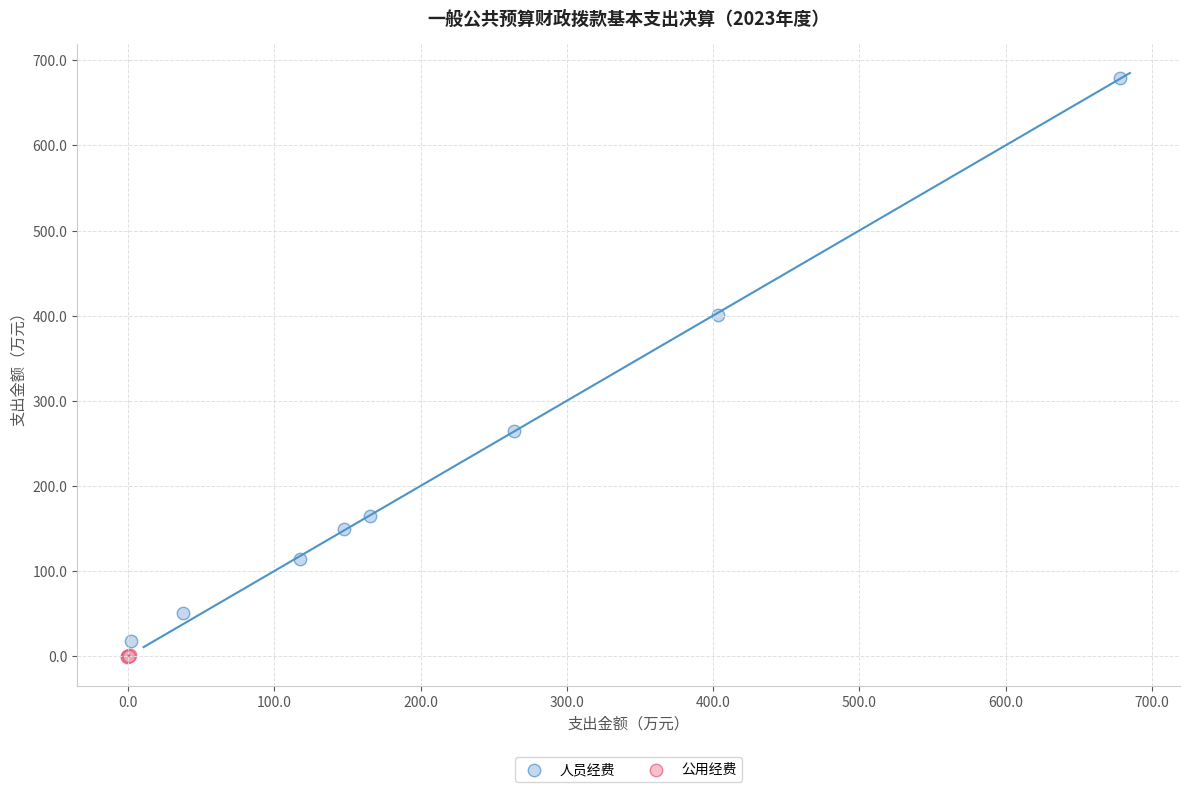

Which series has the largest Y range (max minus min)?

人员经费